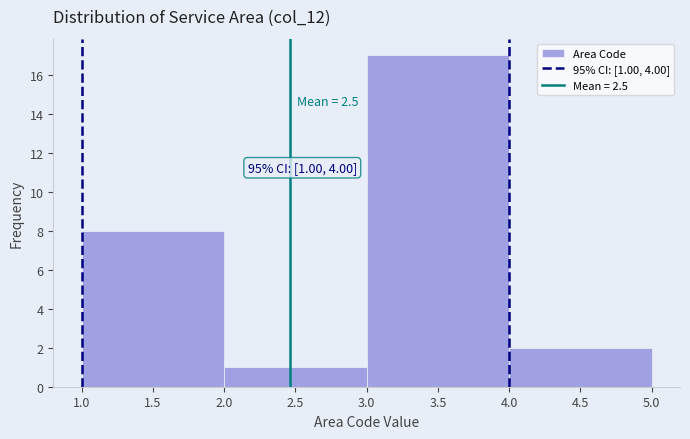

Which range on the x-axis has the tallest bar?

3.0 to 4.0